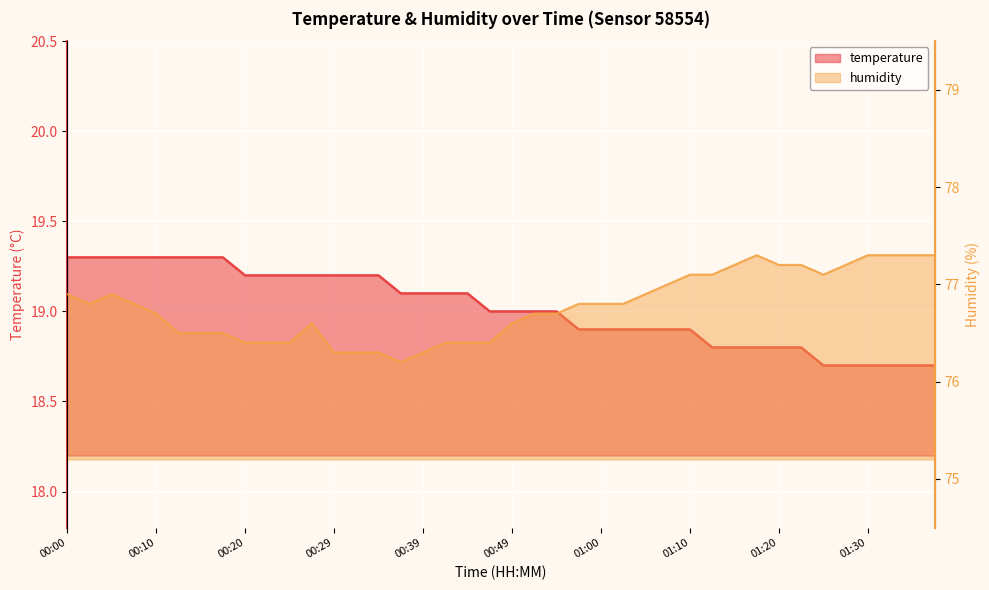

True or false: temperature and humidity intersect in this chart.

False